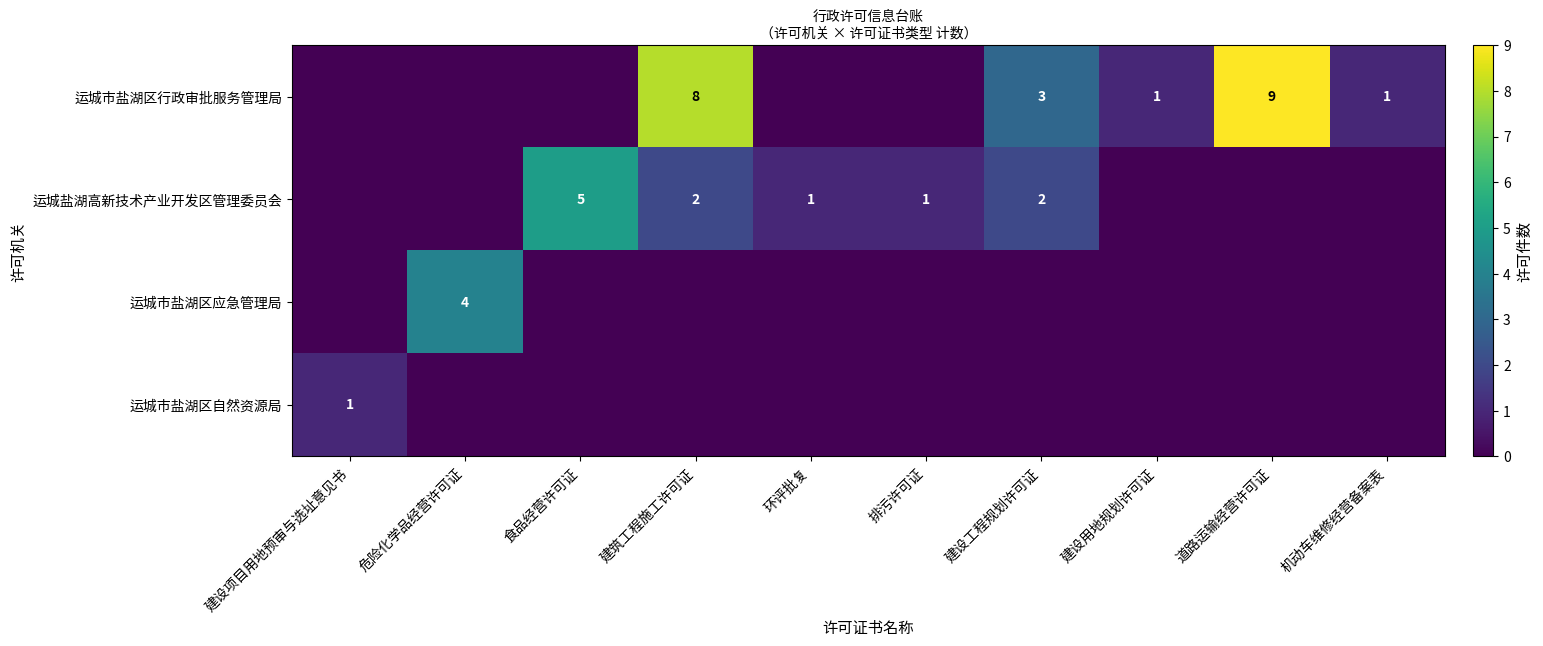

Is it true that 运城盐湖高新技术产业开发区管理委员会 equals 1 at 建设工程规划许可证?

False